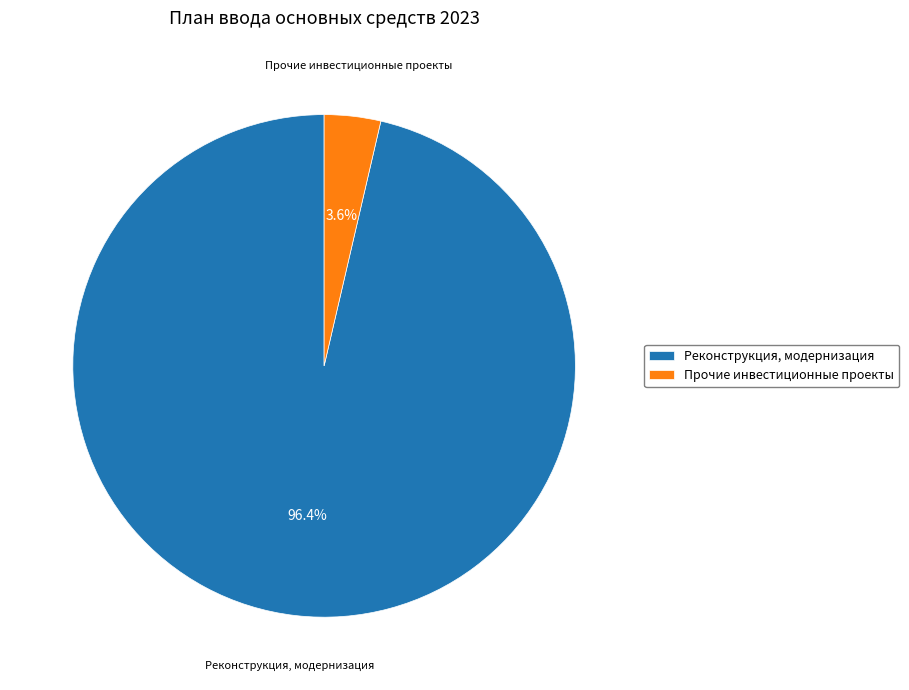

Which category accounts for the majority?

Реконструкция, модернизация